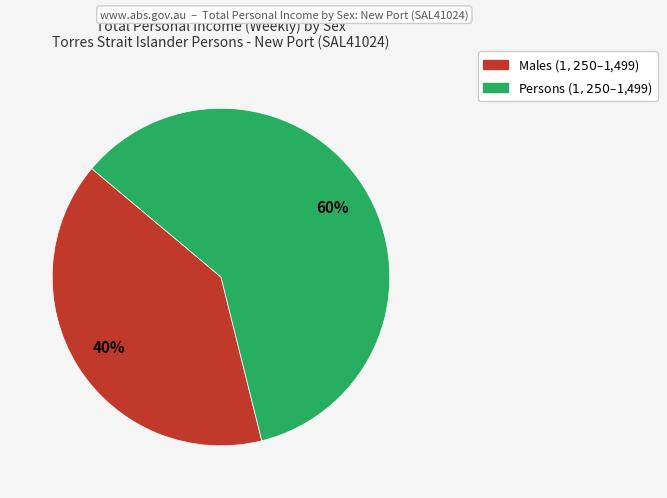

To the nearest percent, what is the difference between the largest and smallest slice percentages?

20%